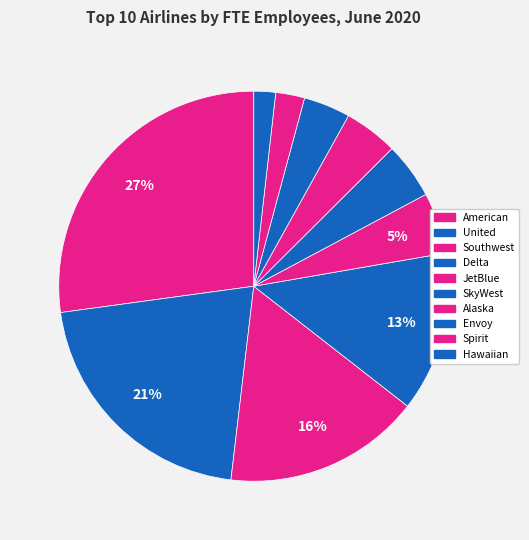

Which slice is the smallest?

Hawaiian